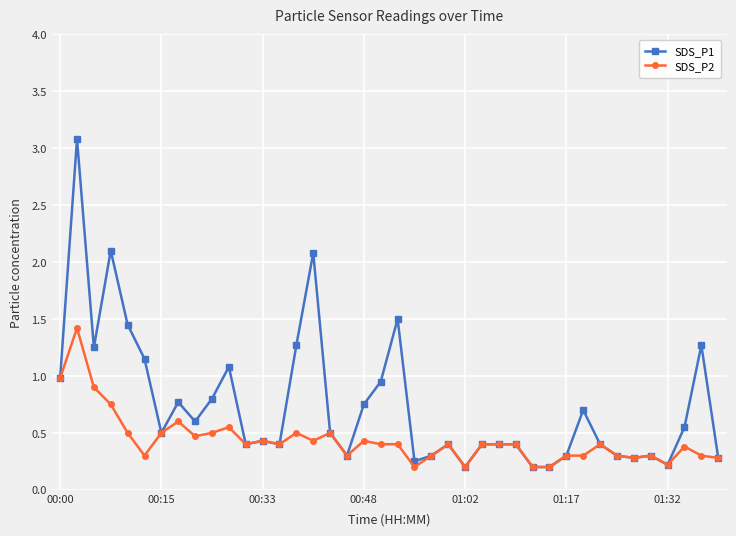

Does the chart have visible grid lines?

Yes